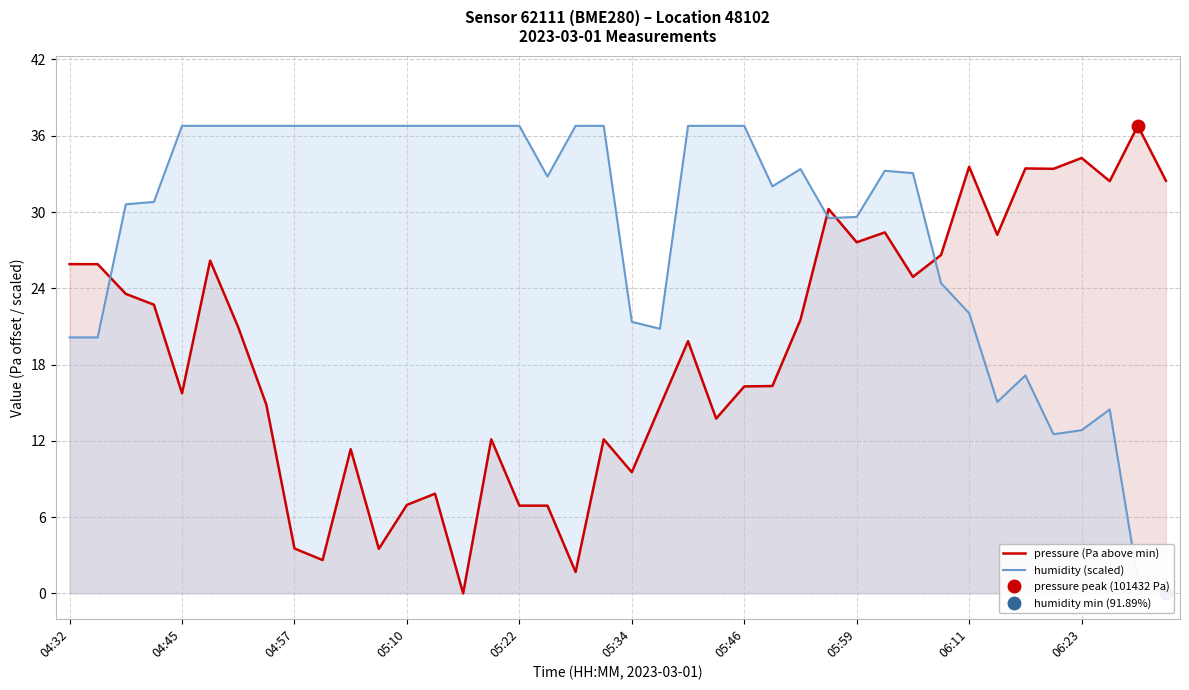

Rank the series by their maximum value, from lowest to highest.

pressure (Pa above min), humidity (scaled)